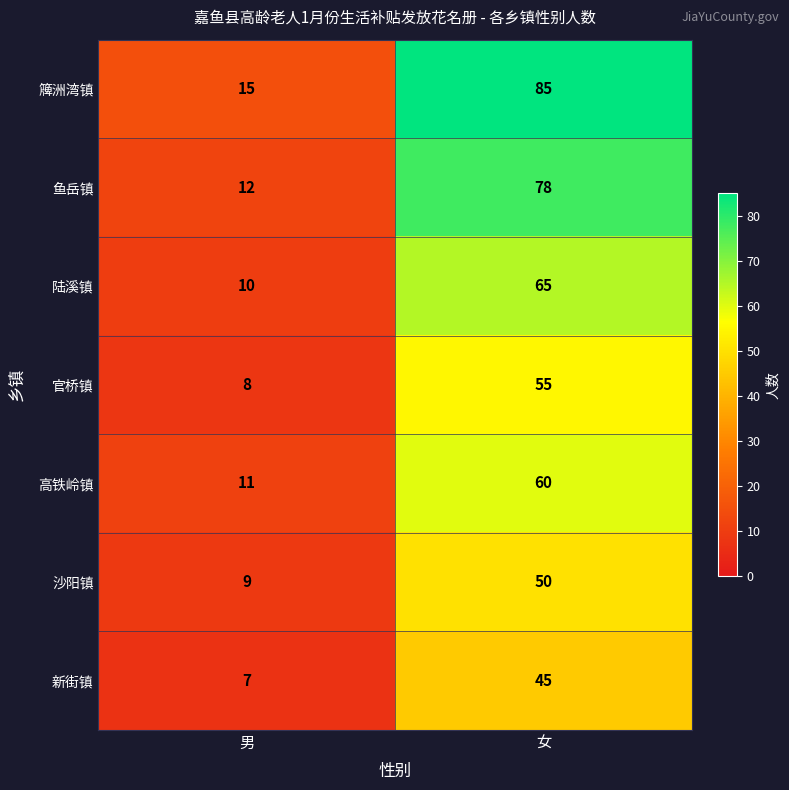

Which series has the largest total across all categories?

簰洲湾镇